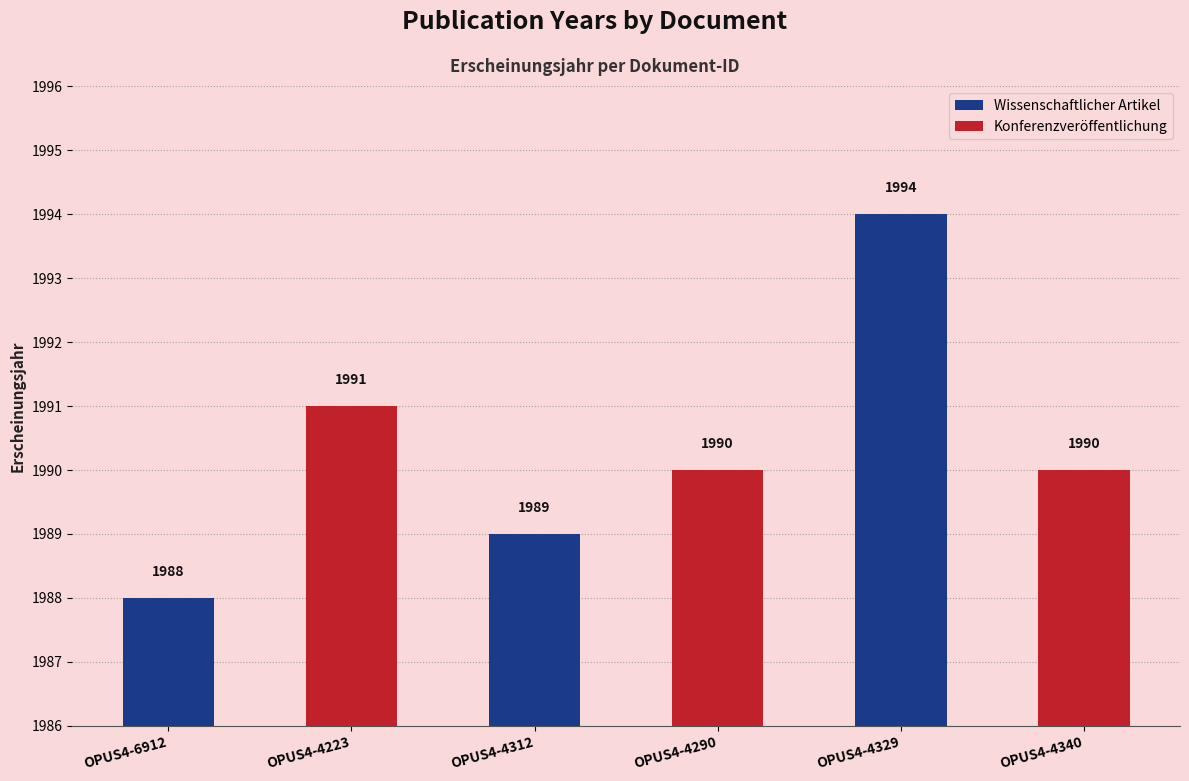

What is the sum of the values at OPUS4-4312 and OPUS4-4223?

3980